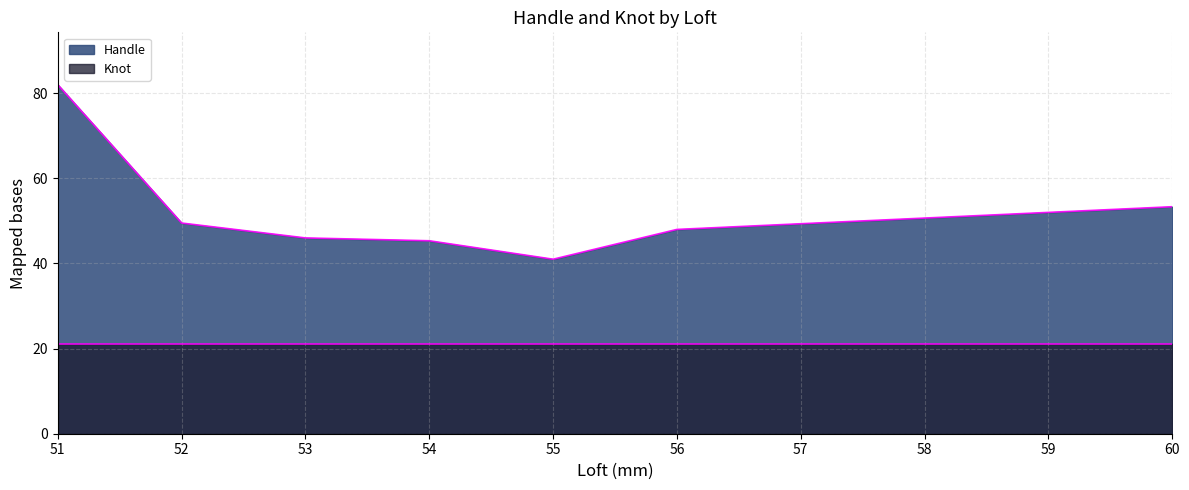

What is the maximum value for Handle?

82.0